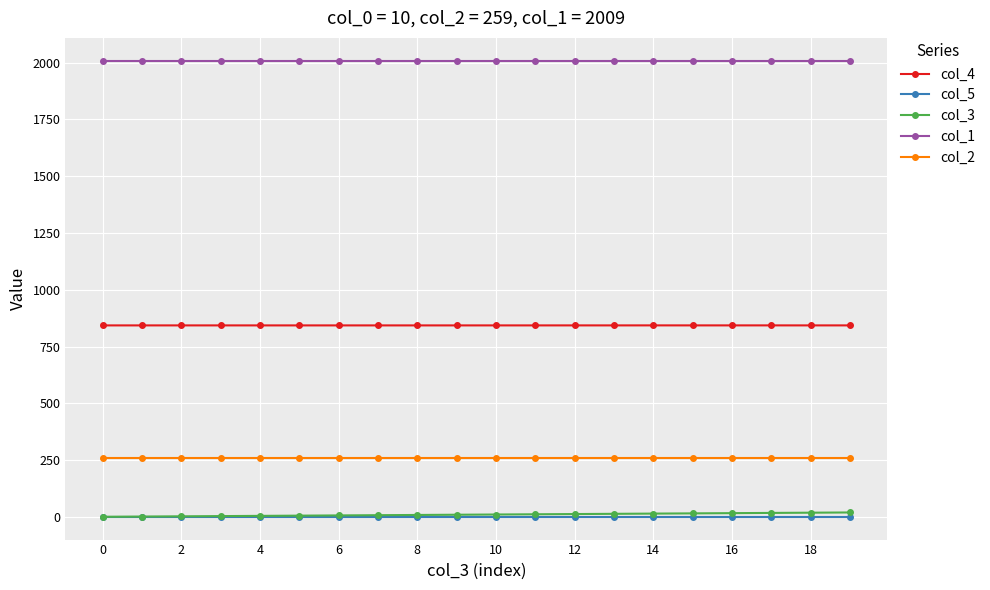

True or false: col_1 and col_2 cross at least once.

False